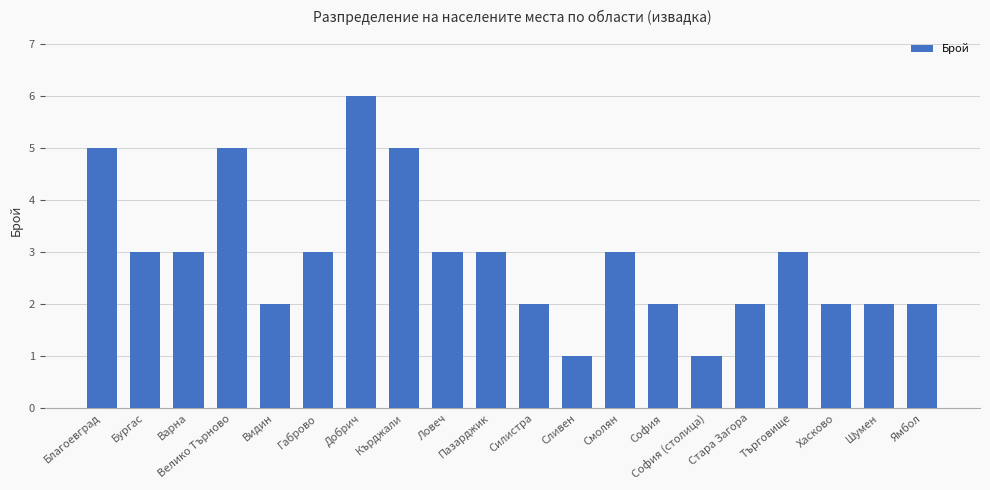

What is the approximate value at Смолян?

3